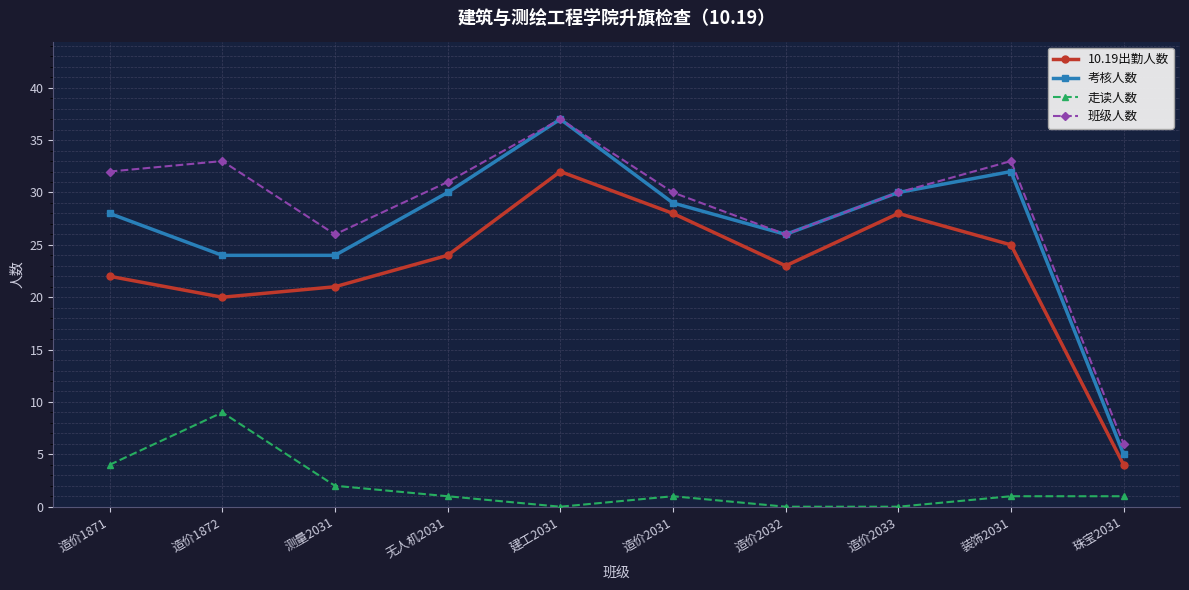

What is the label of the 5th point from the right?

造价2031